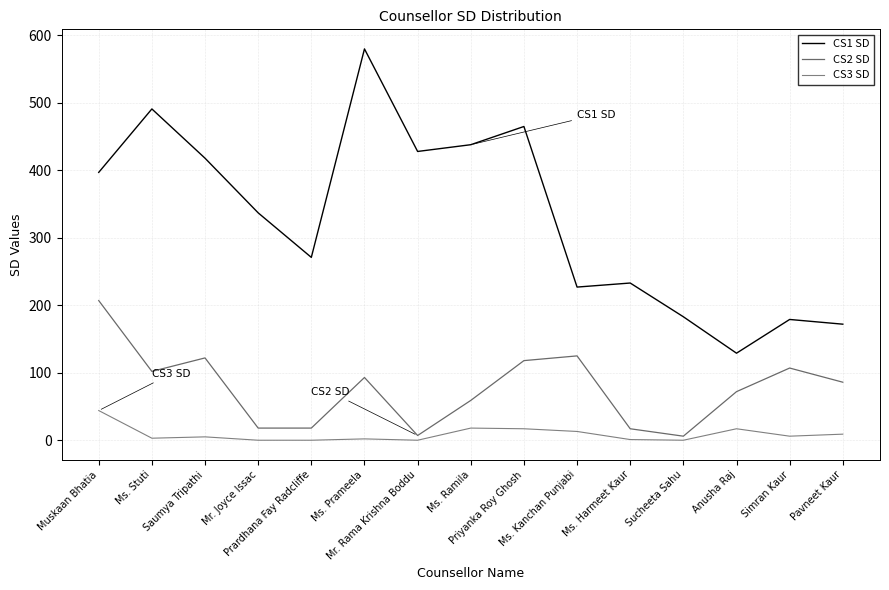

True or false: CS3 SD and CS2 SD intersect in this chart.

False